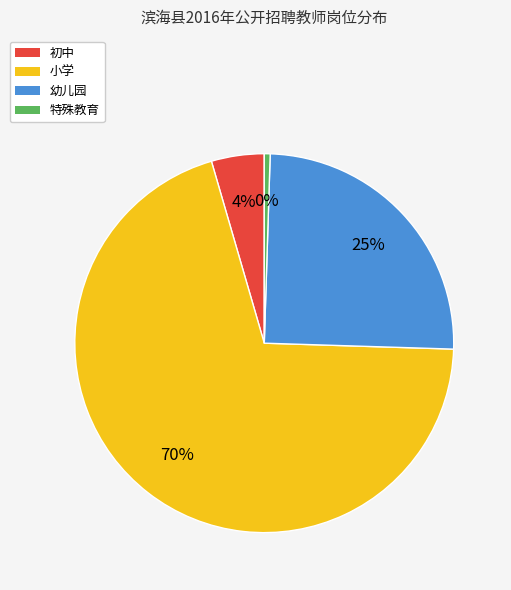

To the nearest percent, what is the average slice percentage?

25%